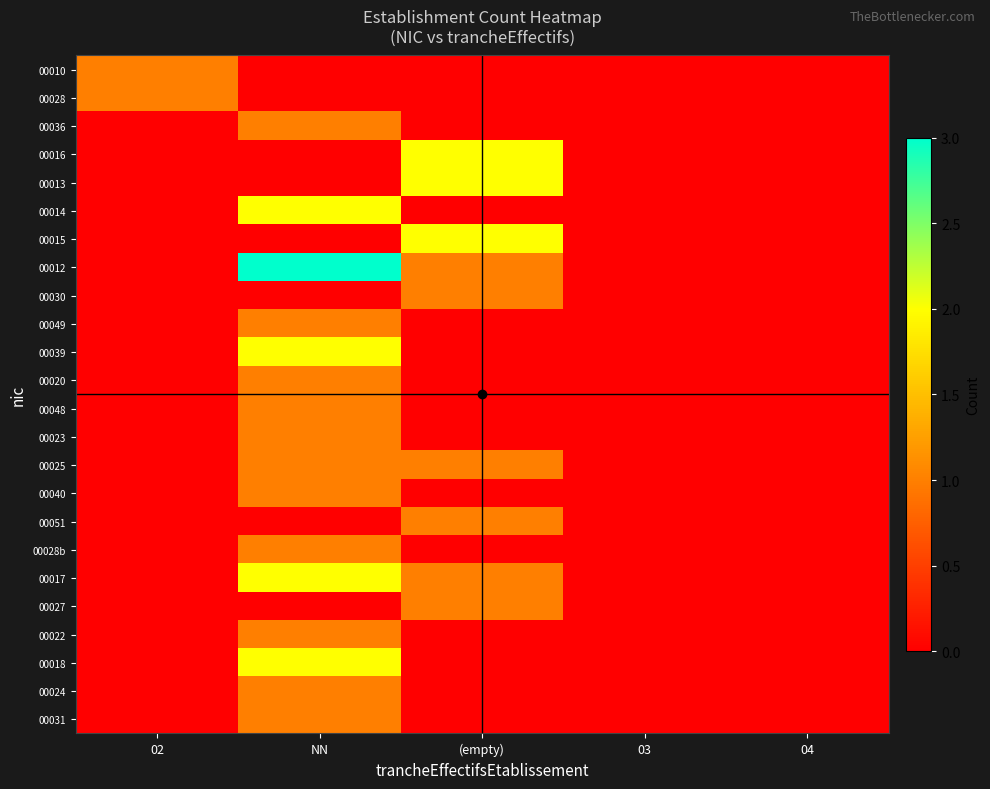

Reading right to left, what are all the values shown in this chart?

00010: 04=0	03=0	(empty)=0	NN=0	02=1
00028: 04=0	03=0	(empty)=0	NN=0	02=1
00036: 04=0	03=0	(empty)=0	NN=1	02=0
00016: 04=0	03=0	(empty)=2	NN=0	02=0
00013: 04=0	03=0	(empty)=2	NN=0	02=0
00014: 04=0	03=0	(empty)=0	NN=2	02=0
00015: 04=0	03=0	(empty)=2	NN=0	02=0
00012: 04=0	03=0	(empty)=1	NN=3	02=0
00030: 04=0	03=0	(empty)=1	NN=0	02=0
00049: 04=0	03=0	(empty)=0	NN=1	02=0
00039: 04=0	03=0	(empty)=0	NN=2	02=0
00020: 04=0	03=0	(empty)=0	NN=1	02=0
00048: 04=0	03=0	(empty)=0	NN=1	02=0
00023: 04=0	03=0	(empty)=0	NN=1	02=0
00025: 04=0	03=0	(empty)=1	NN=1	02=0
00040: 04=0	03=0	(empty)=0	NN=1	02=0
00051: 04=0	03=0	(empty)=1	NN=0	02=0
00028b: 04=0	03=0	(empty)=0	NN=1	02=0
00017: 04=0	03=0	(empty)=1	NN=2	02=0
00027: 04=0	03=0	(empty)=1	NN=0	02=0
00022: 04=0	03=0	(empty)=0	NN=1	02=0
00018: 04=0	03=0	(empty)=0	NN=2	02=0
00024: 04=0	03=0	(empty)=0	NN=1	02=0
00031: 04=0	03=0	(empty)=0	NN=1	02=0